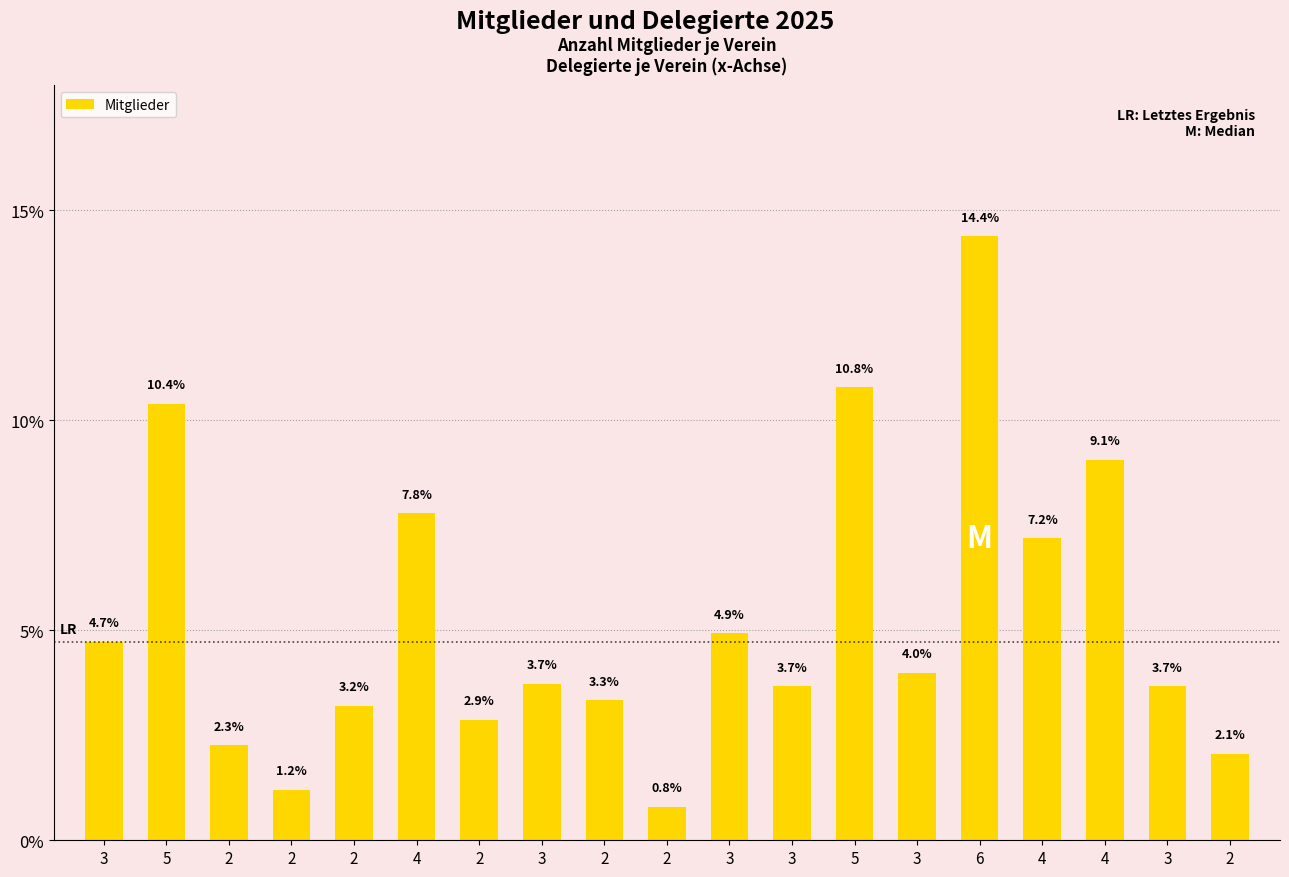

What is the difference between the values at 2 and 2?

0.9